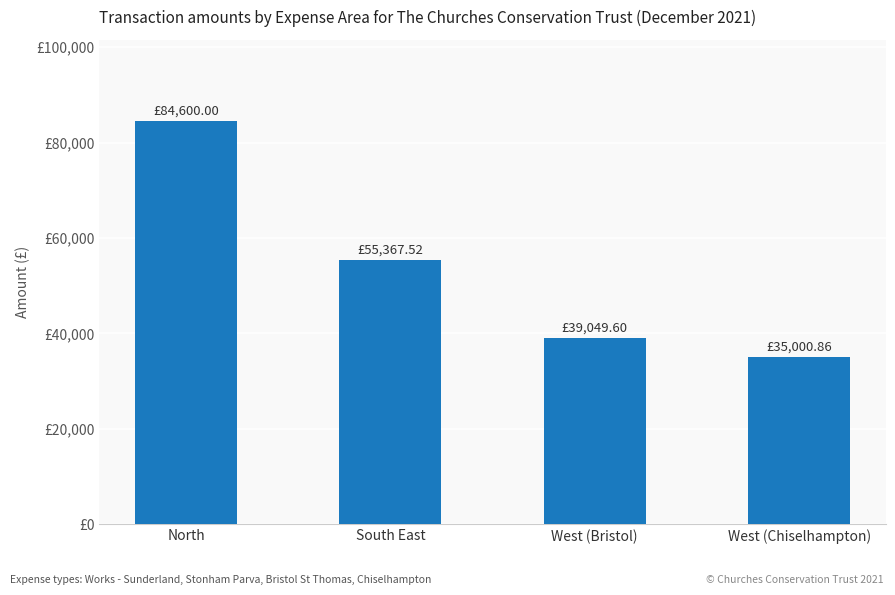

What value does the data have at South East?

55367.5